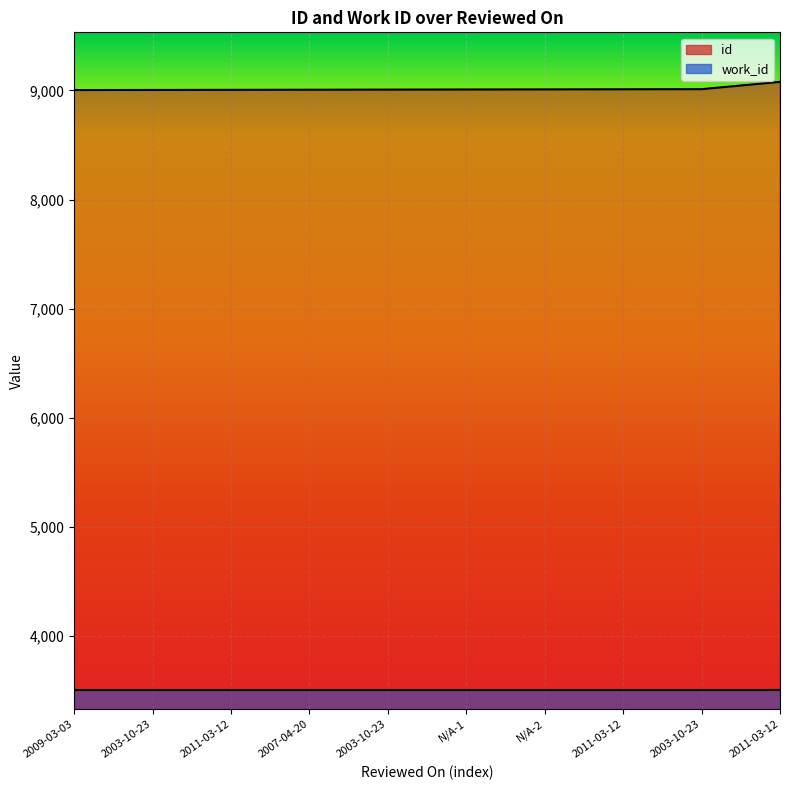

What is the label of the 10th point from the left?

2011-03-12